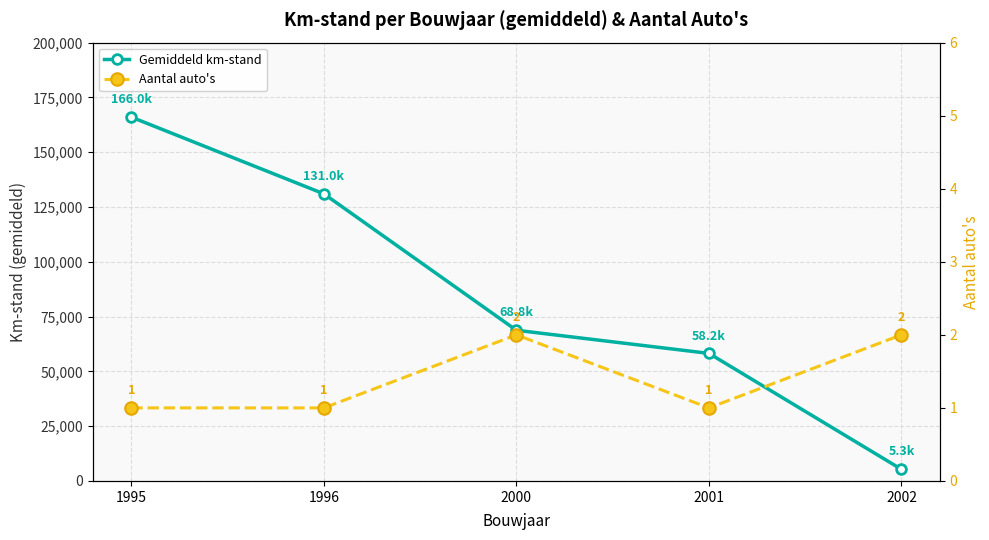

What is the value of the Aantal auto's point at the 3rd from the left?

2